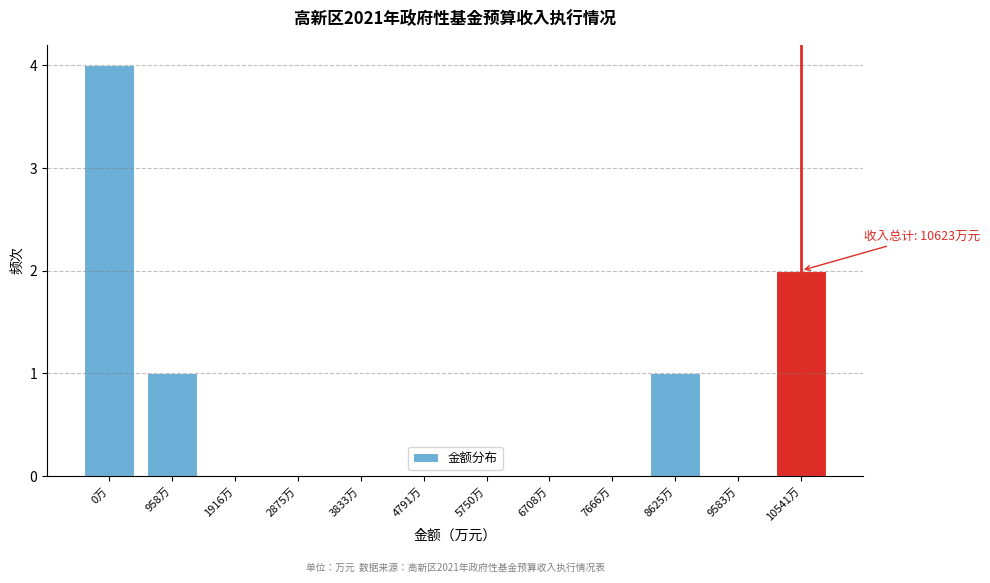

Reading left to right, list all the values displayed in this chart.

0万=4	958万=1	1916万=0	2875万=0	3833万=0	4791万=0	5750万=0	6708万=0	7666万=0	8625万=1	9583万=0	10541万=2